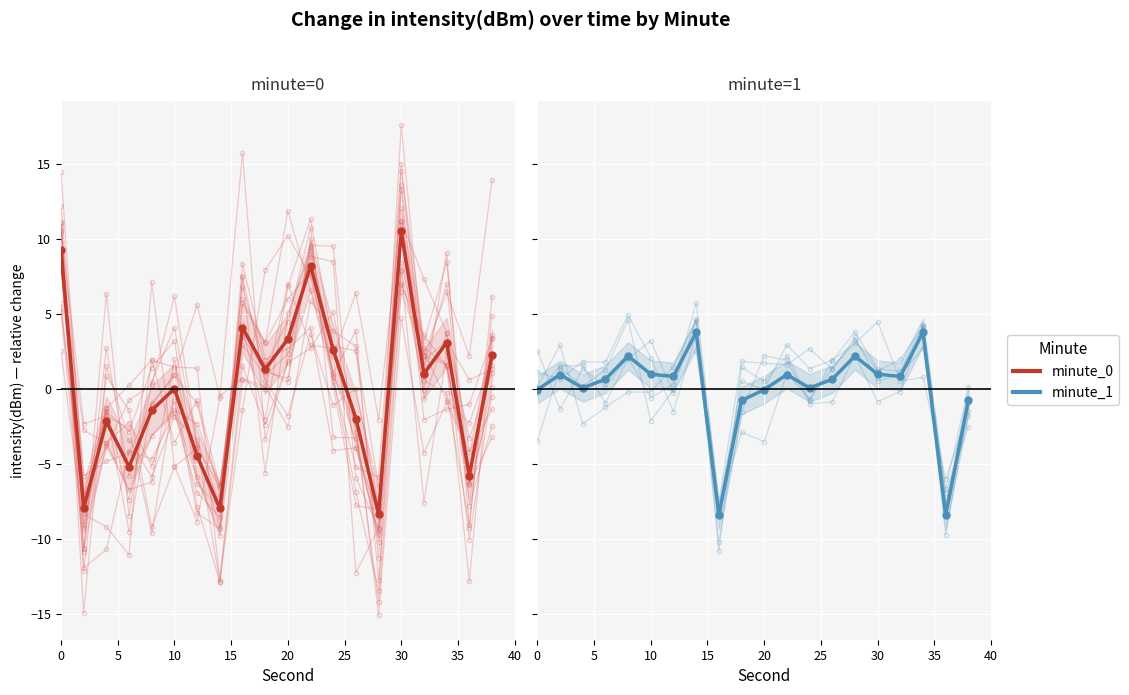

True or false: minute_1 and minute_0 cross at least once.

True